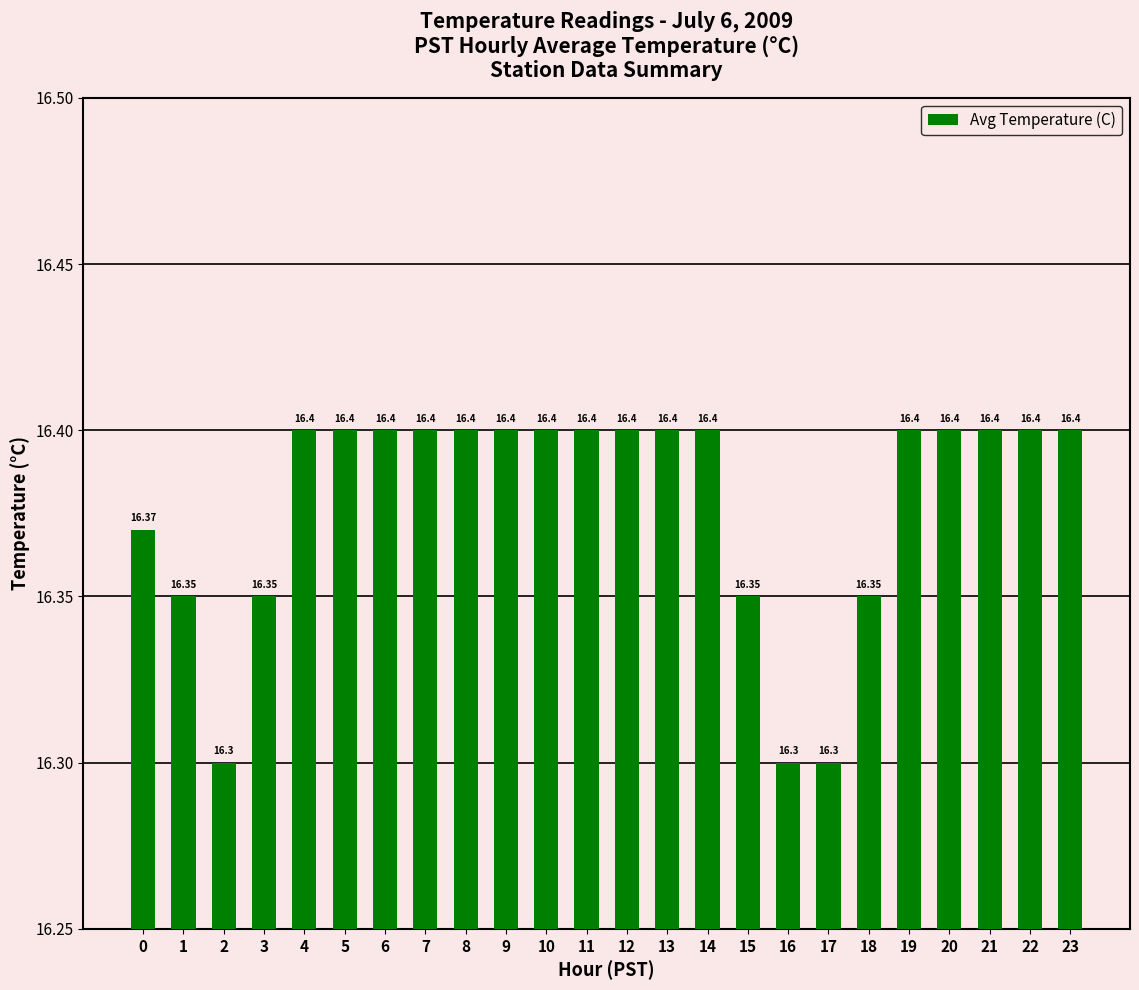

How many distinct data groups are displayed?

1